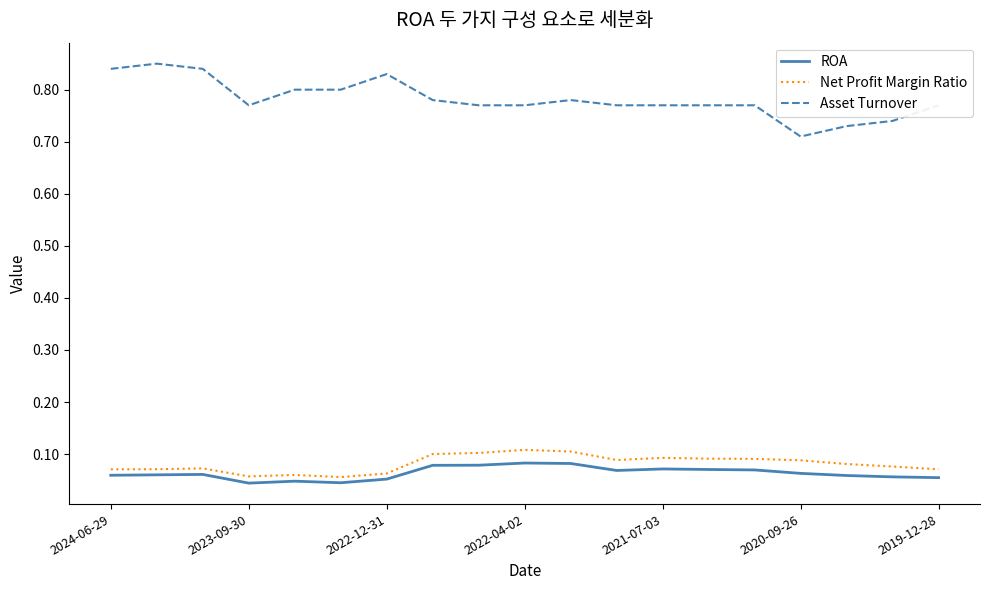

True or false: ROA and Asset Turnover intersect in this chart.

False